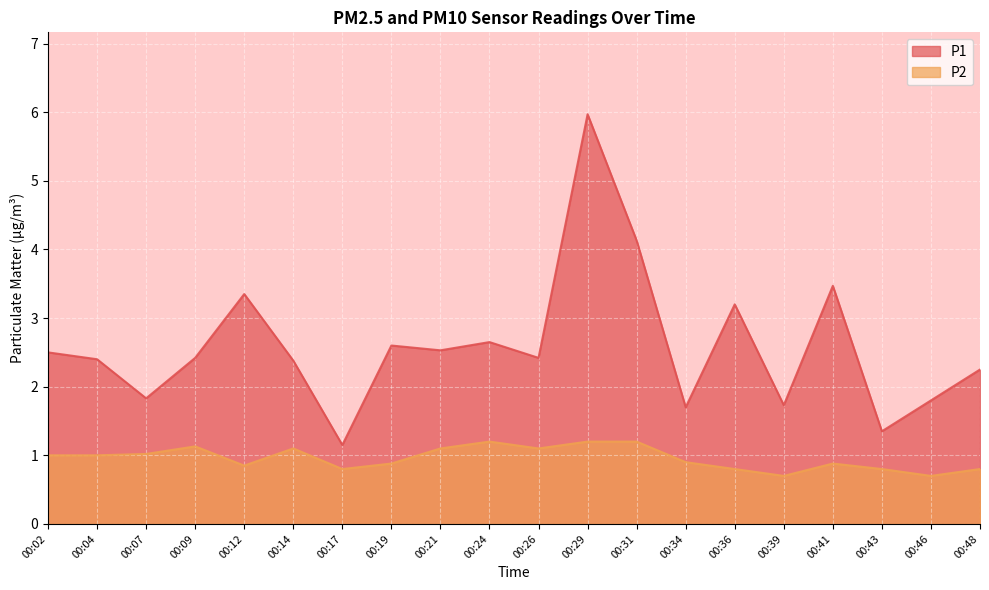

True or false: P1 has a value of 2.5 at 00:02.

True